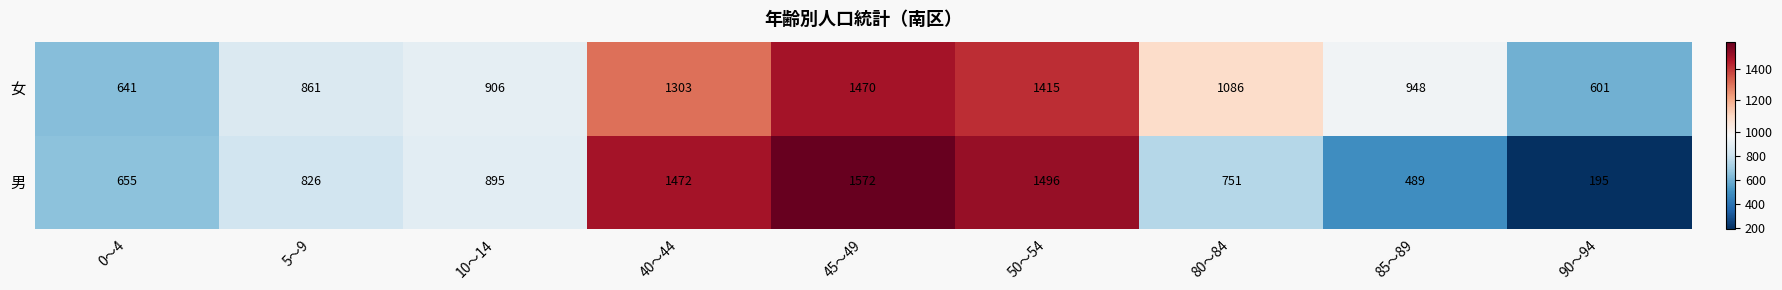

Which series changed the most between 45～49 and 90～94?

男